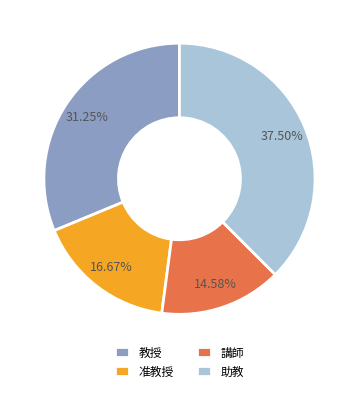

Rank the categories by value from highest to lowest.

助教, 教授, 准教授, 講師